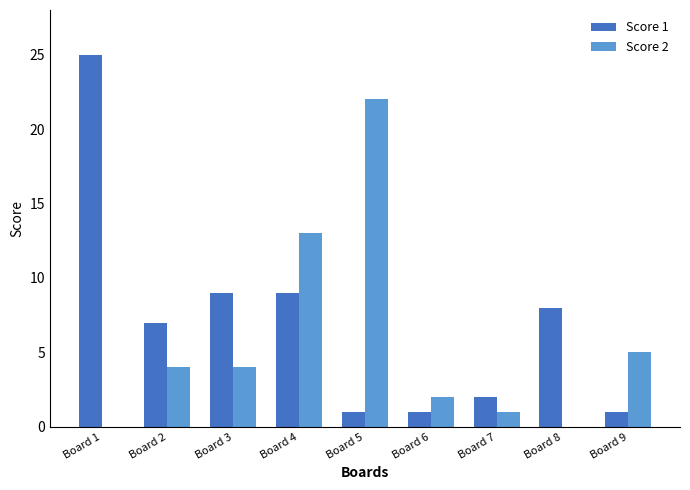

What are all the series names shown in the legend?

Score 1, Score 2